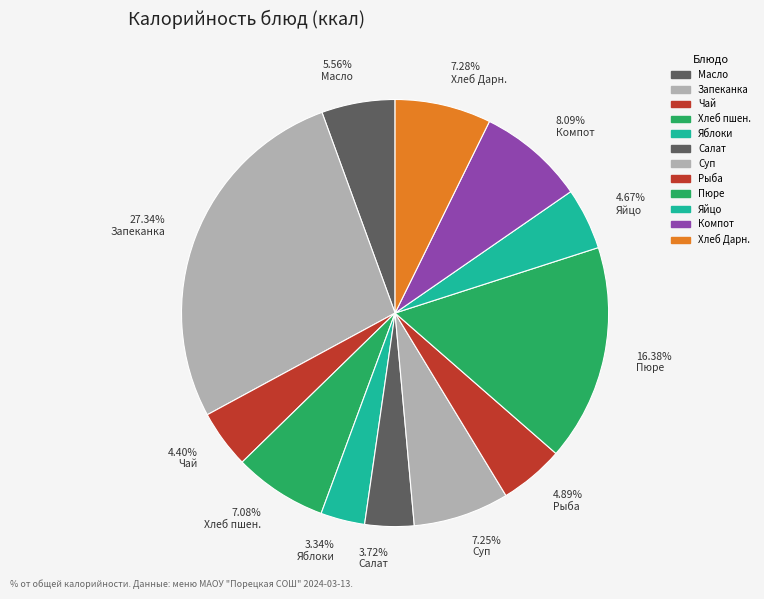

Is there a majority slice in this chart?

No